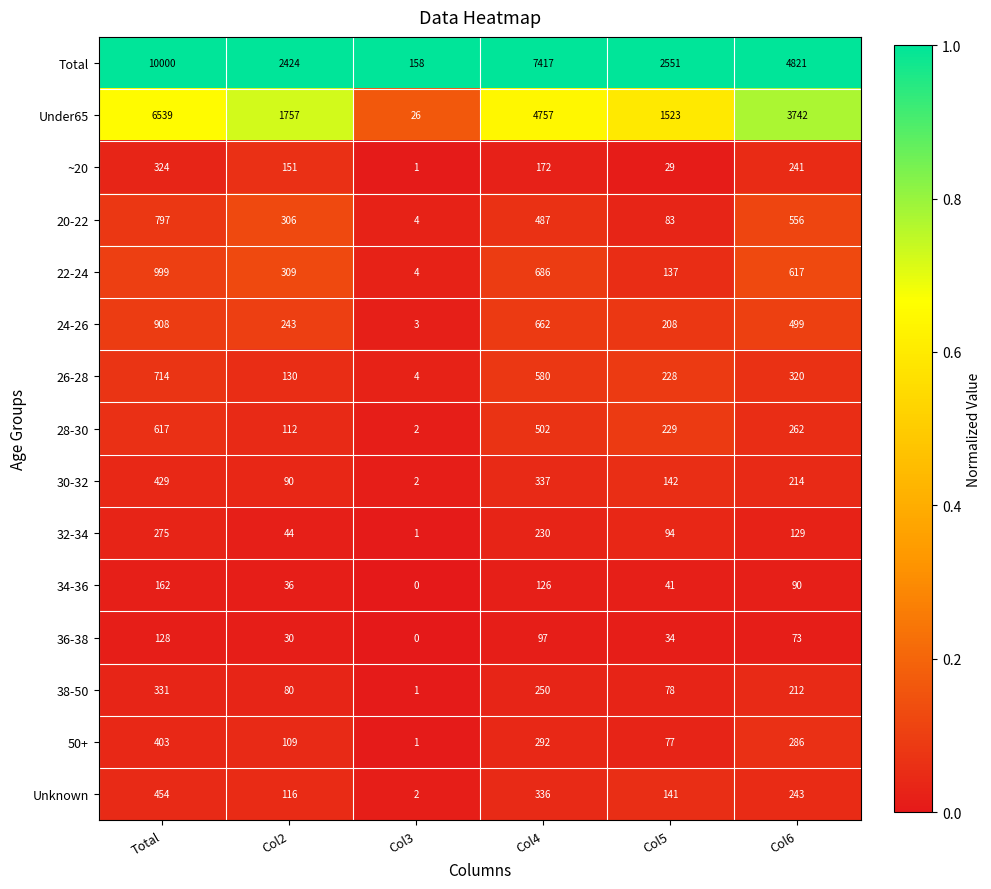

What is the total value across all series at Col2?

5937